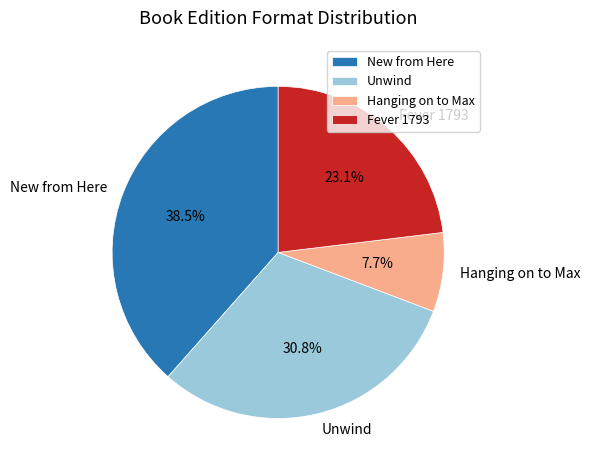

Which slice is the smallest?

Hanging on to Max